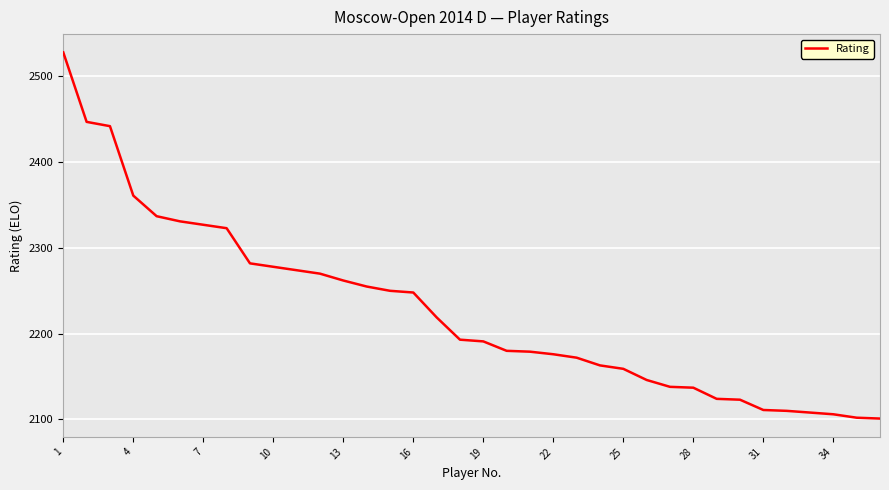

Count the number of data series in this chart.

1